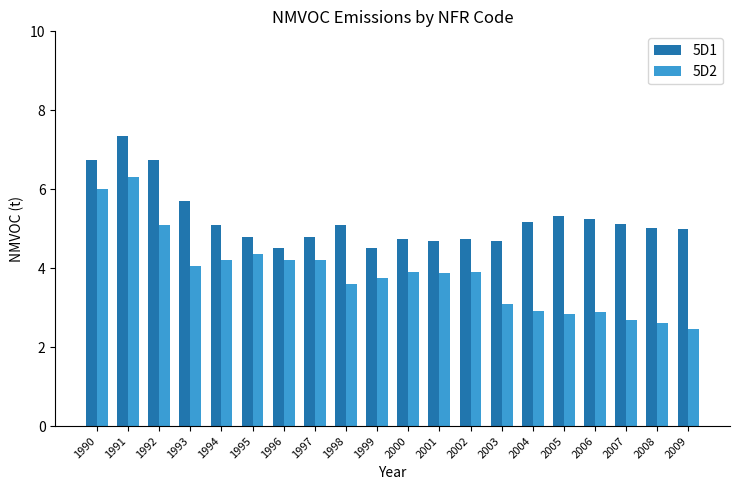

What is the total value across all series at 2000?

8.6